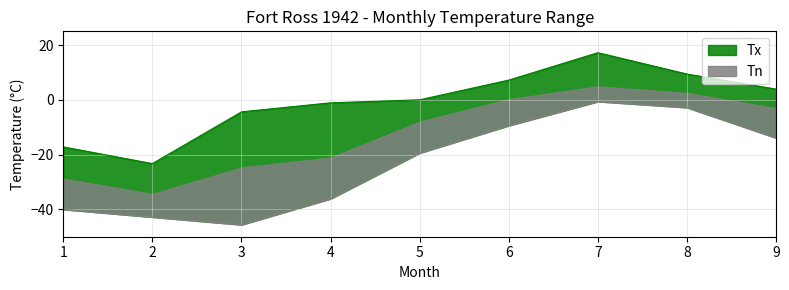

What is the lowest value of the Tx series?

-23.3